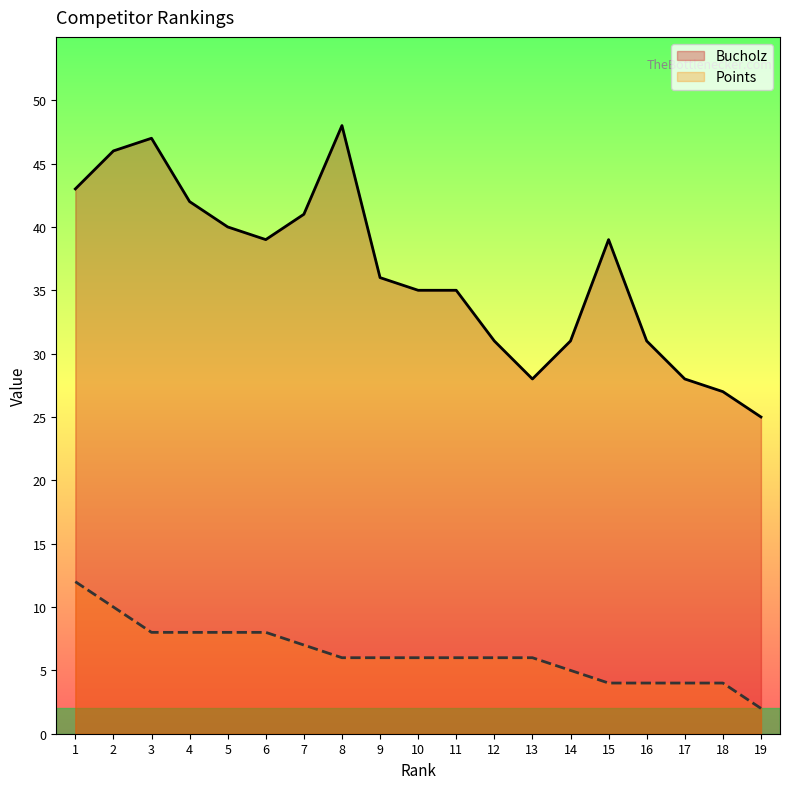

At which category is the sum across all series the highest?

2